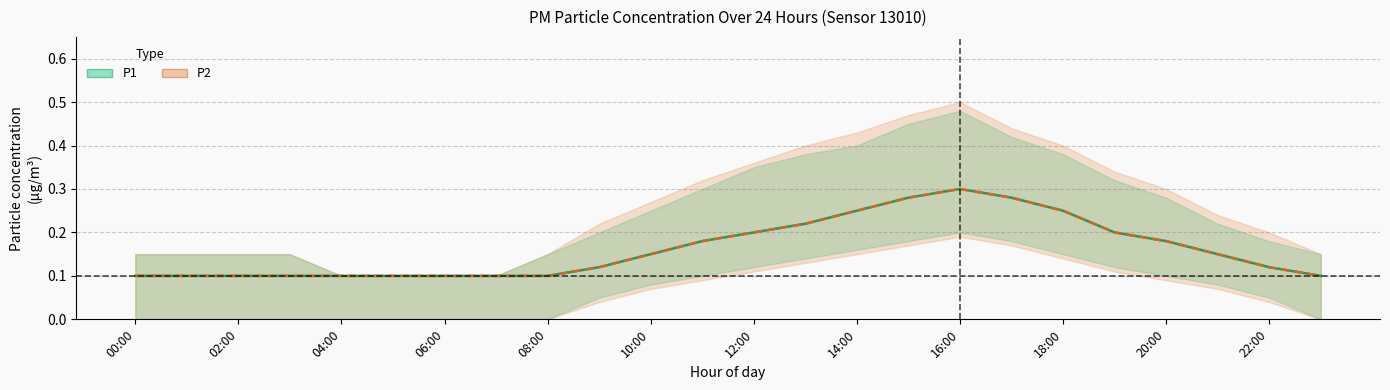

Which series changed the most between 06:00 and 18?

P1